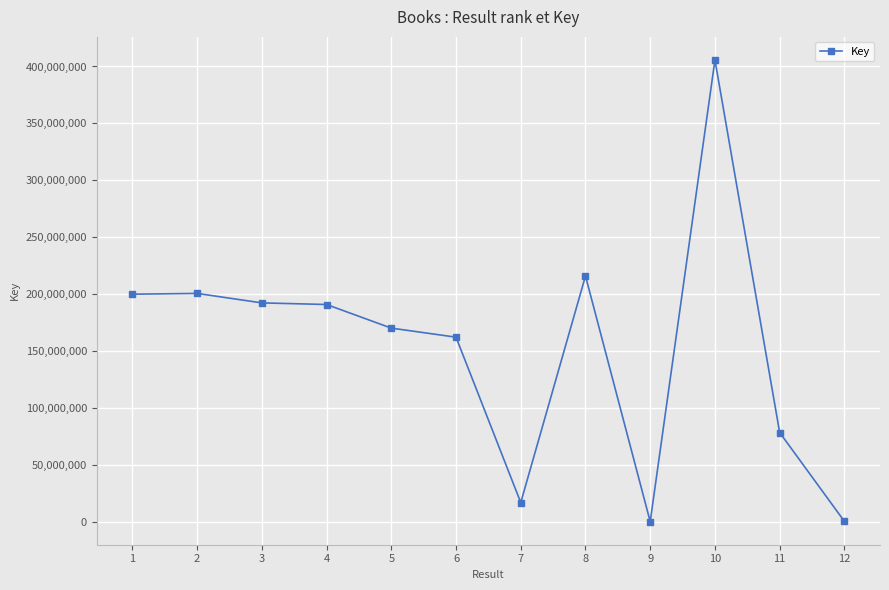

How many series are shown in this chart?

1